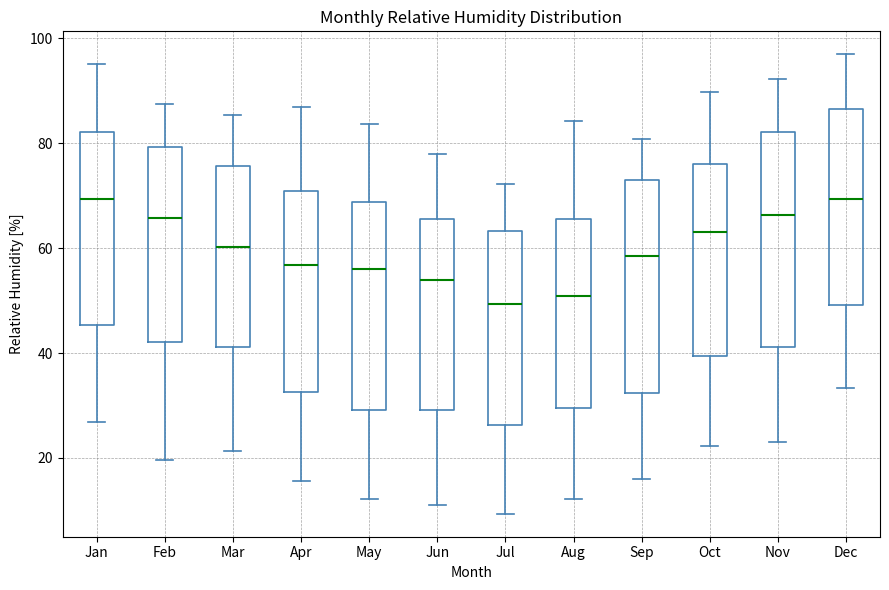

Reading left to right, transcribe this box plot: for each box, give where its median line is, the range the box spans, and where its two whiskers end, as read against the y-axis. The values are not printed on the chart, so give them approximately, as read against the axis.

Jan: median 70, box 46 to 82, whiskers 26 to 96
Feb: median 66, box 42 to 80, whiskers 20 to 88
Mar: median 60, box 42 to 76, whiskers 22 to 86
Apr: median 56, box 32 to 70, whiskers 16 to 86
May: median 56, box 30 to 68, whiskers 12 to 84
Jun: median 54, box 30 to 66, whiskers 12 to 78
Jul: median 50, box 26 to 64, whiskers 10 to 72
Aug: median 50, box 30 to 66, whiskers 12 to 84
Sep: median 58, box 32 to 74, whiskers 16 to 80
Oct: median 64, box 40 to 76, whiskers 22 to 90
Nov: median 66, box 42 to 82, whiskers 22 to 92
Dec: median 70, box 50 to 86, whiskers 34 to 96